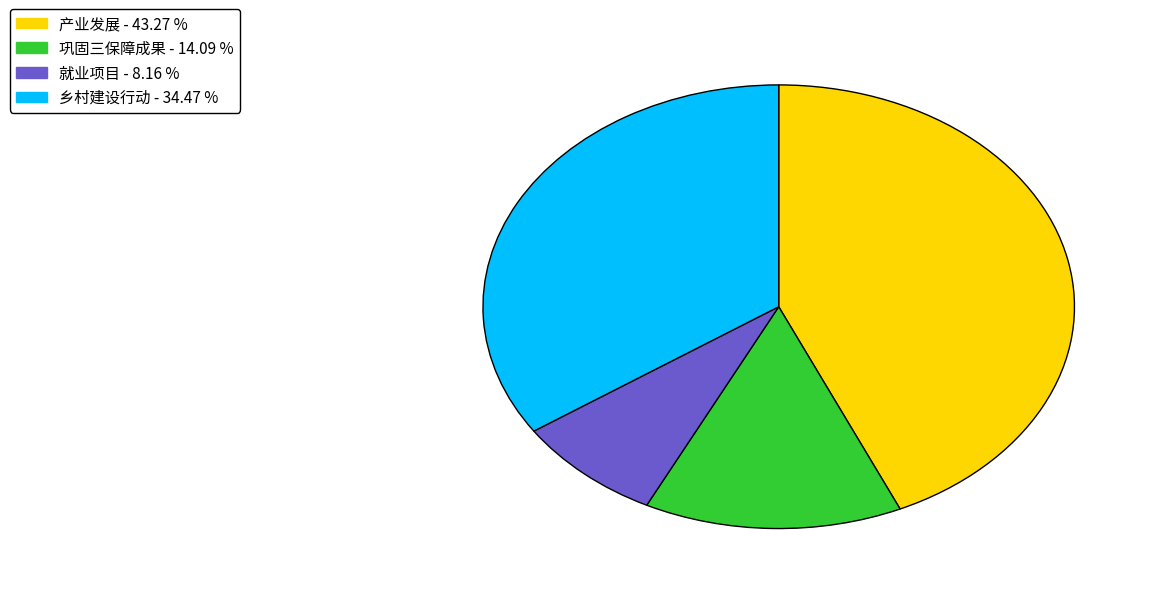

What is the ratio of the value at 就业项目 to the value at 巩固三保障成果?

0.6